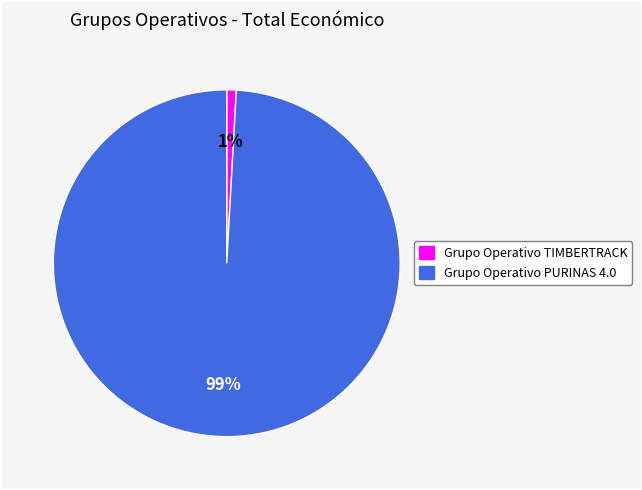

What percentage is the Grupo Operativo TIMBERTRACK slice, to the nearest percent?

1%